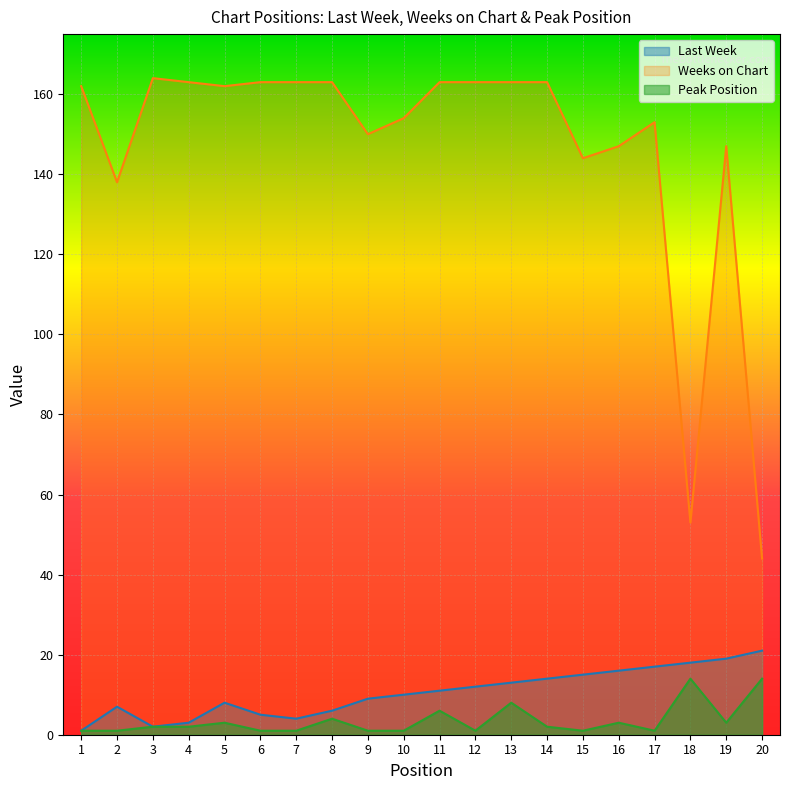

What is the maximum value for Last Week?

21